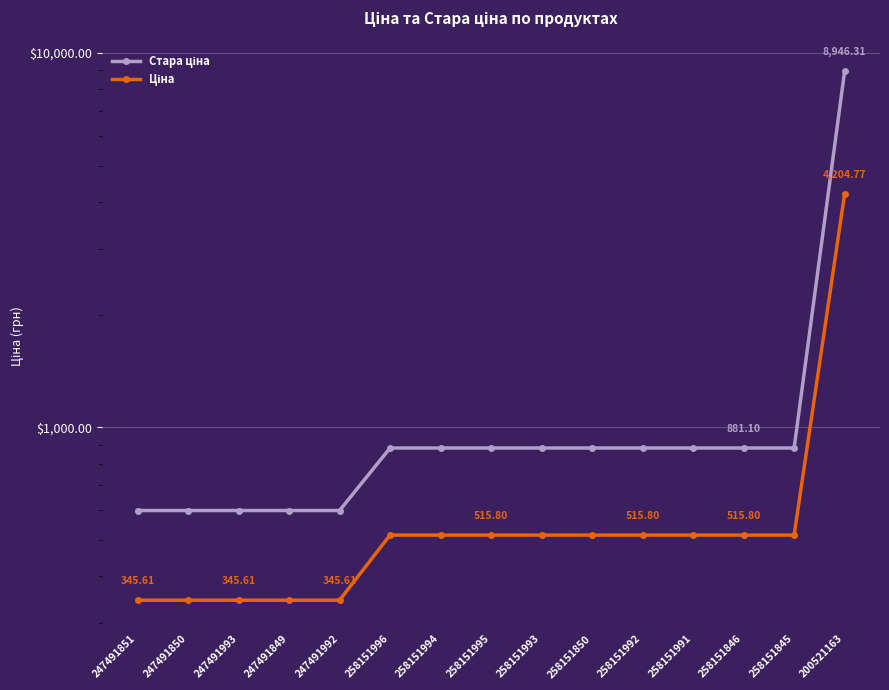

What is the smallest value displayed?

345.6